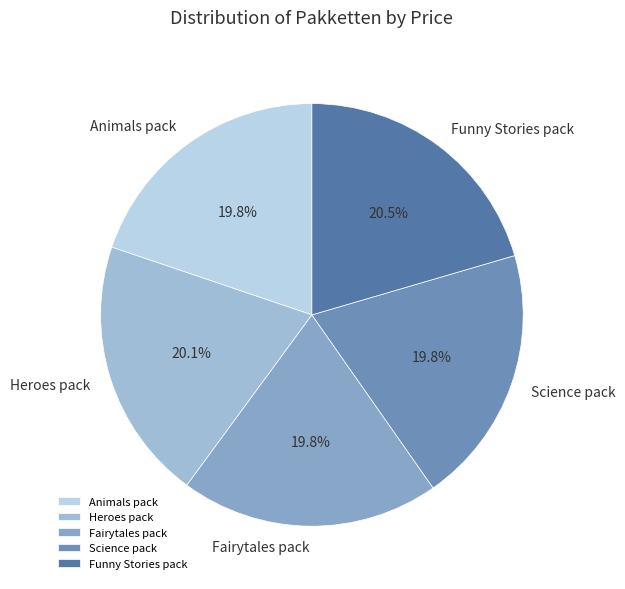

How many slices are in this pie chart?

5